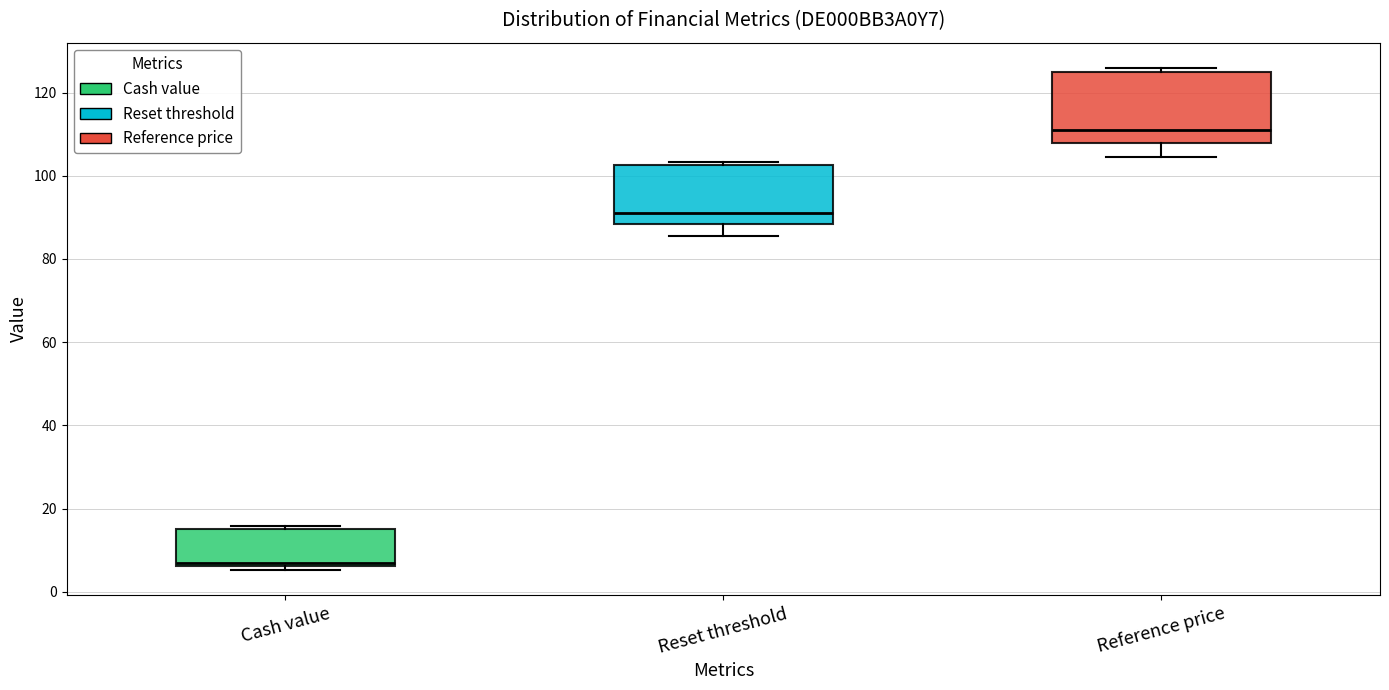

Where does the median line of the box for Reference price sit on the y-axis? The values are not printed on the chart, so give them approximately, as read against the axis.

112